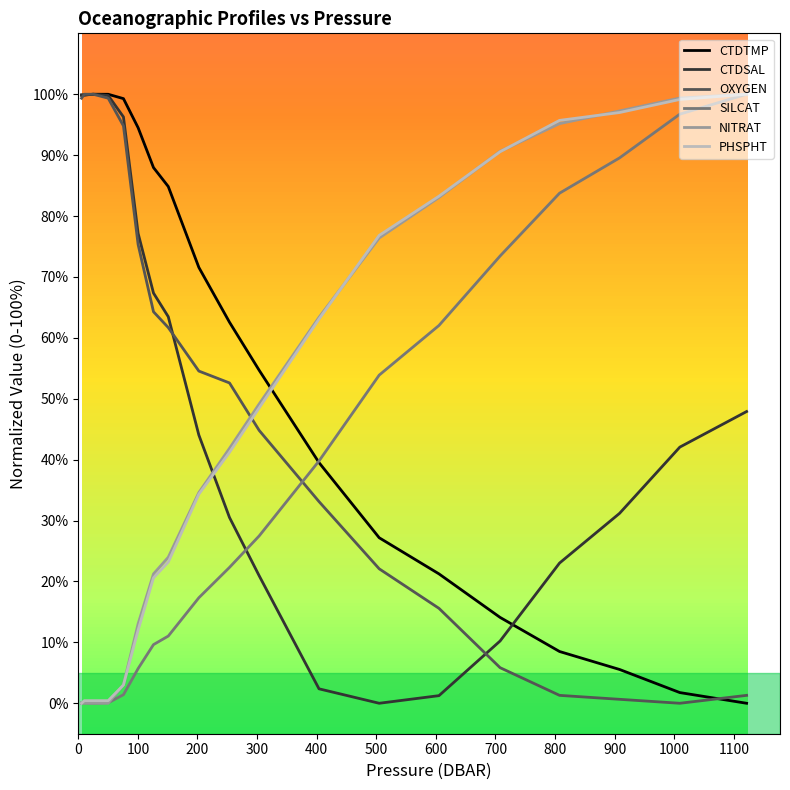

What is the greatest value displayed?

100.0